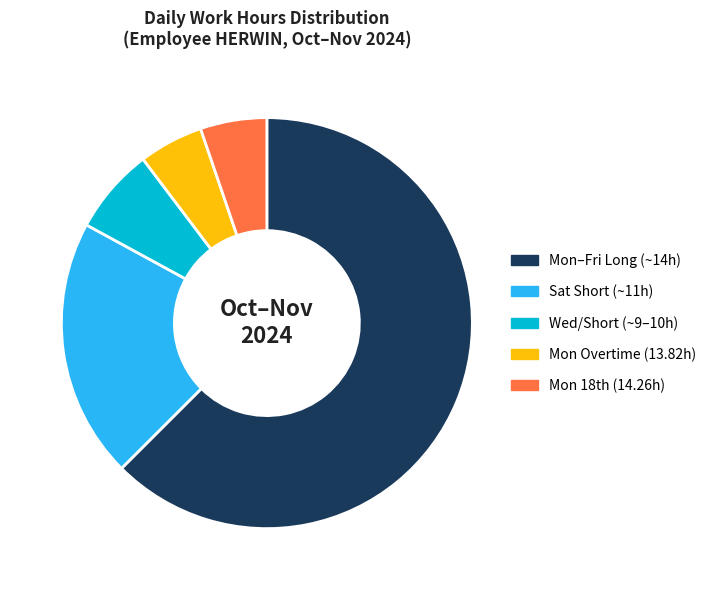

Is there a majority slice in this chart?

Yes